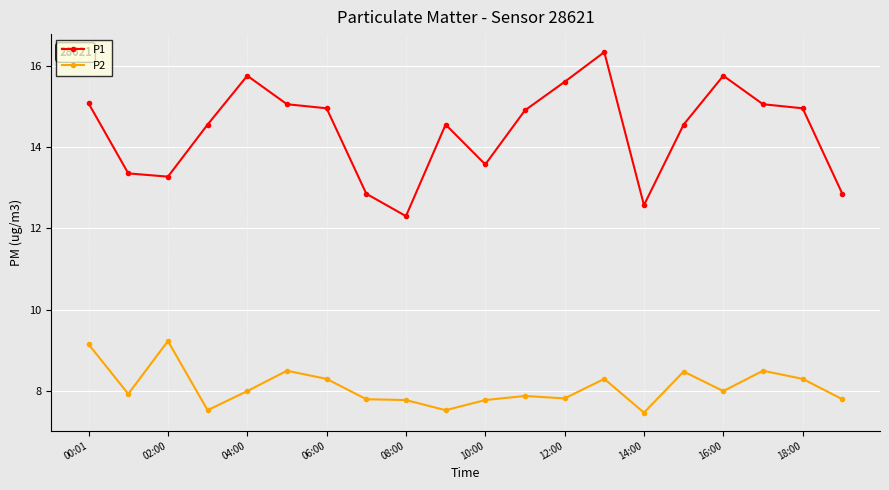

What is the lowest value of the P1 series?

12.3